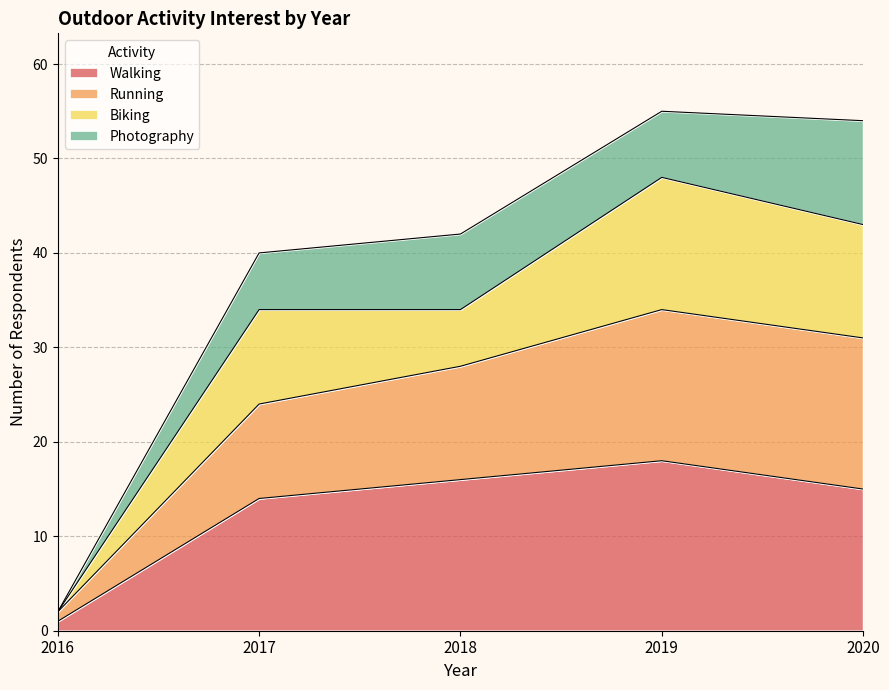

What is the total value across all series at 2019?

55